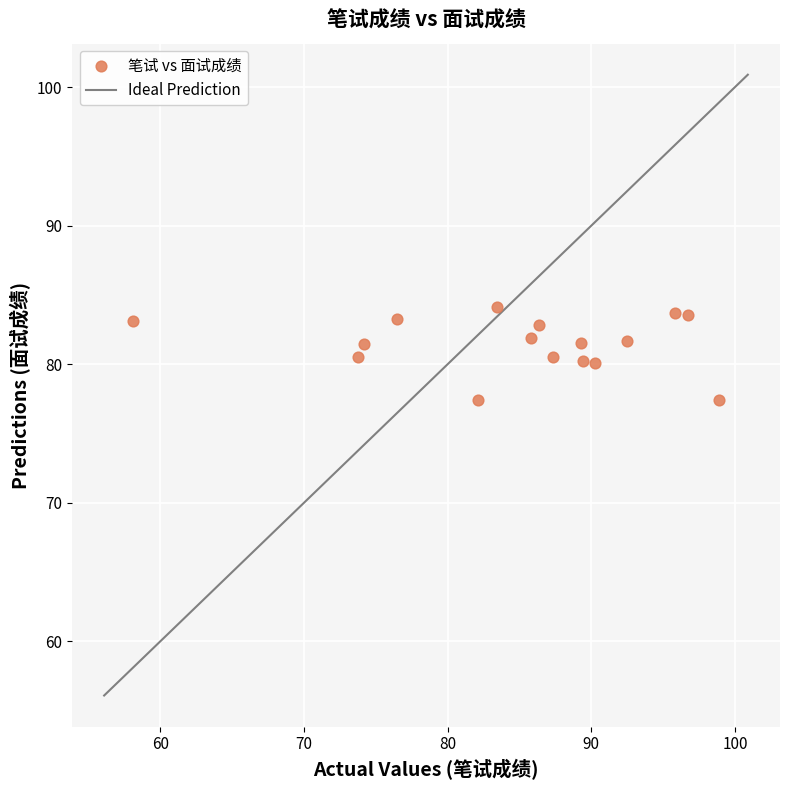

What is the range of X values (max minus min)?

40.8